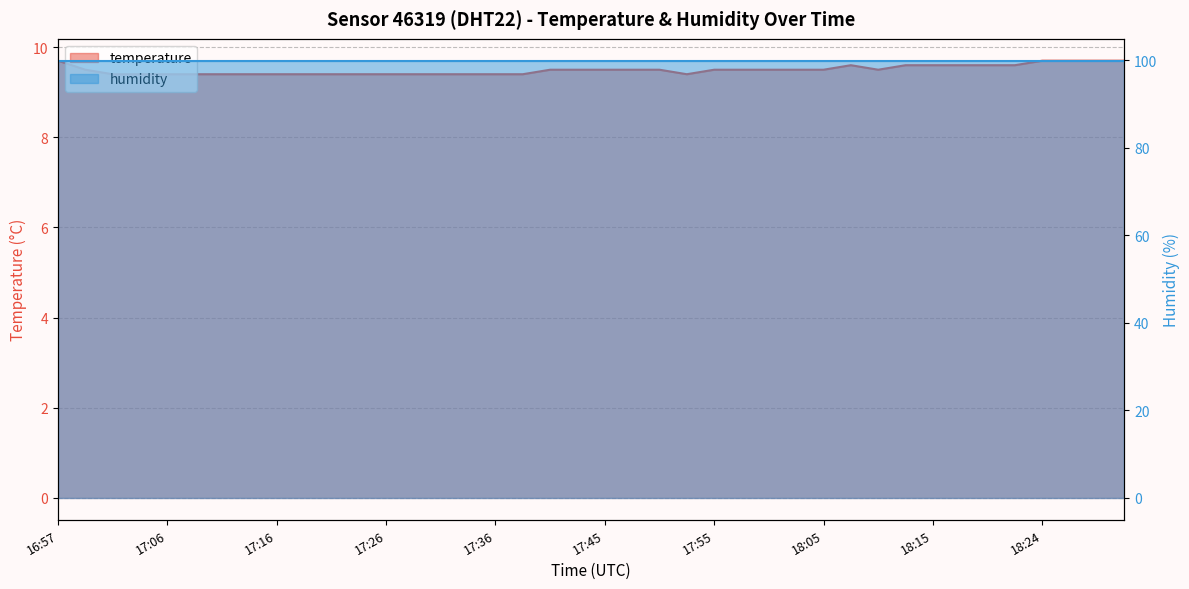

Which category has the lowest value across all series?

17:01